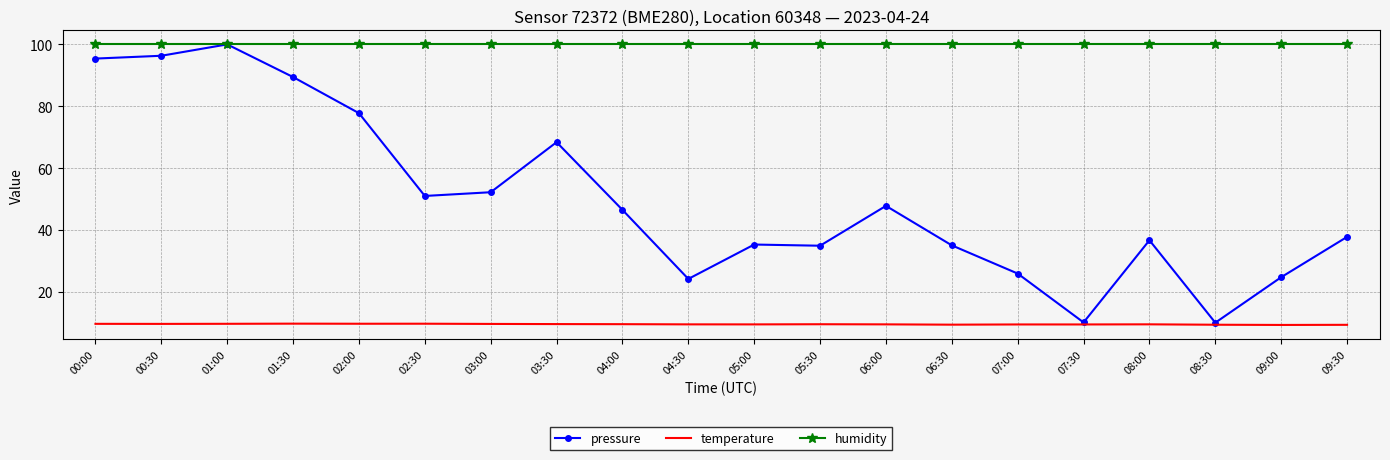

What position from the left is 02:00?

5